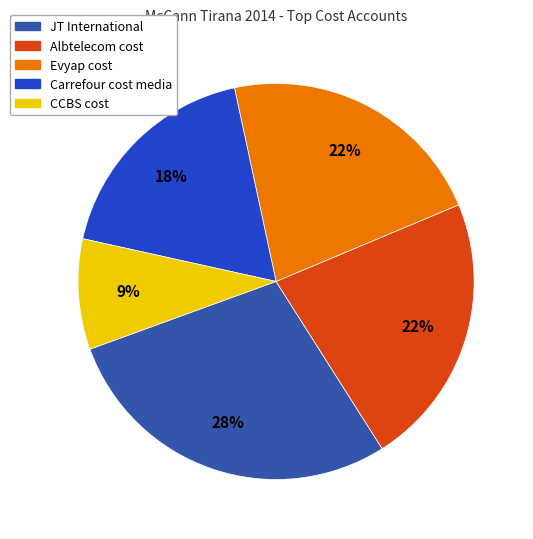

Which slice is the largest?

JT International